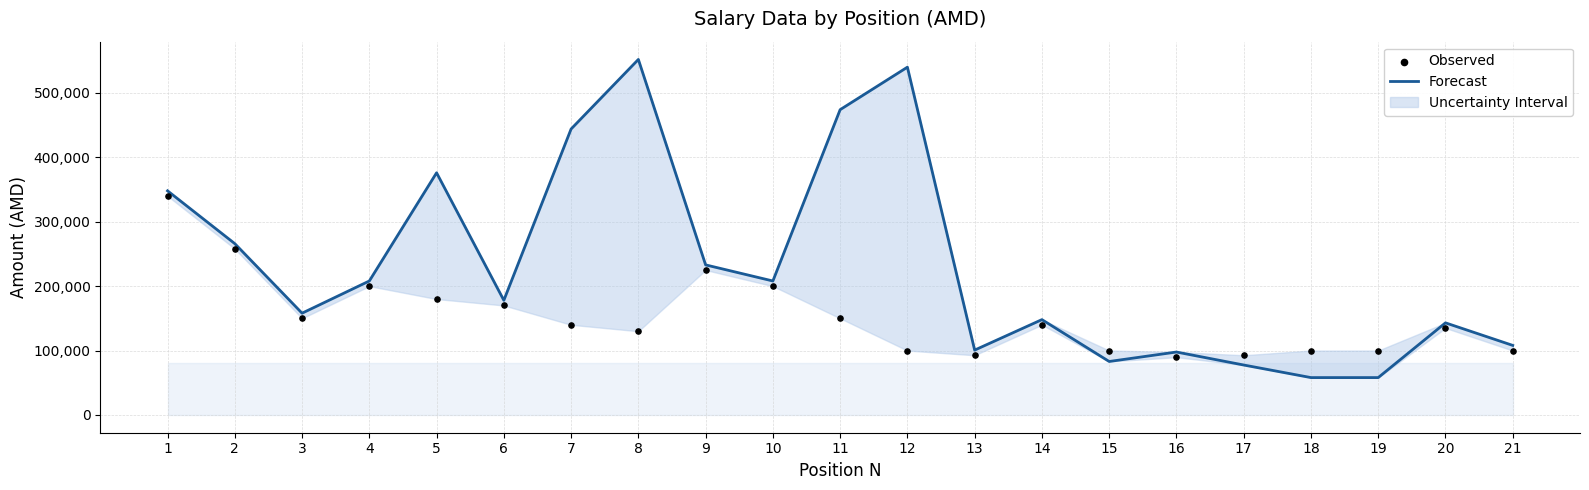

Which series reaches the maximum Y coordinate?

Forecast